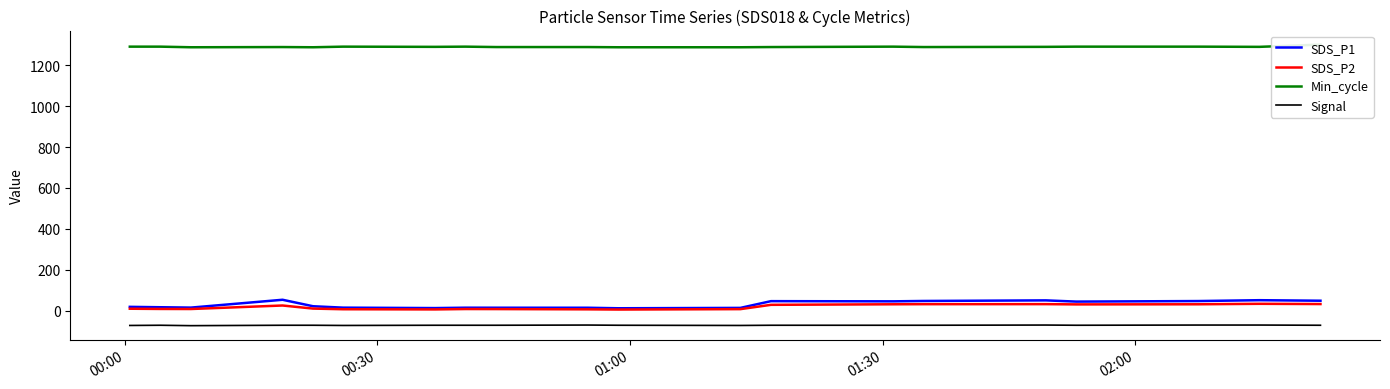

True or false: SDS_P2 and Signal cross at least once.

False